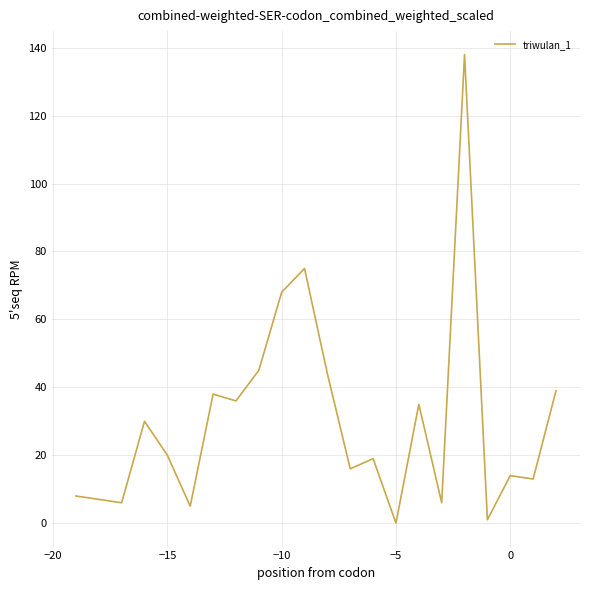

What is the maximum value shown in the chart?

138